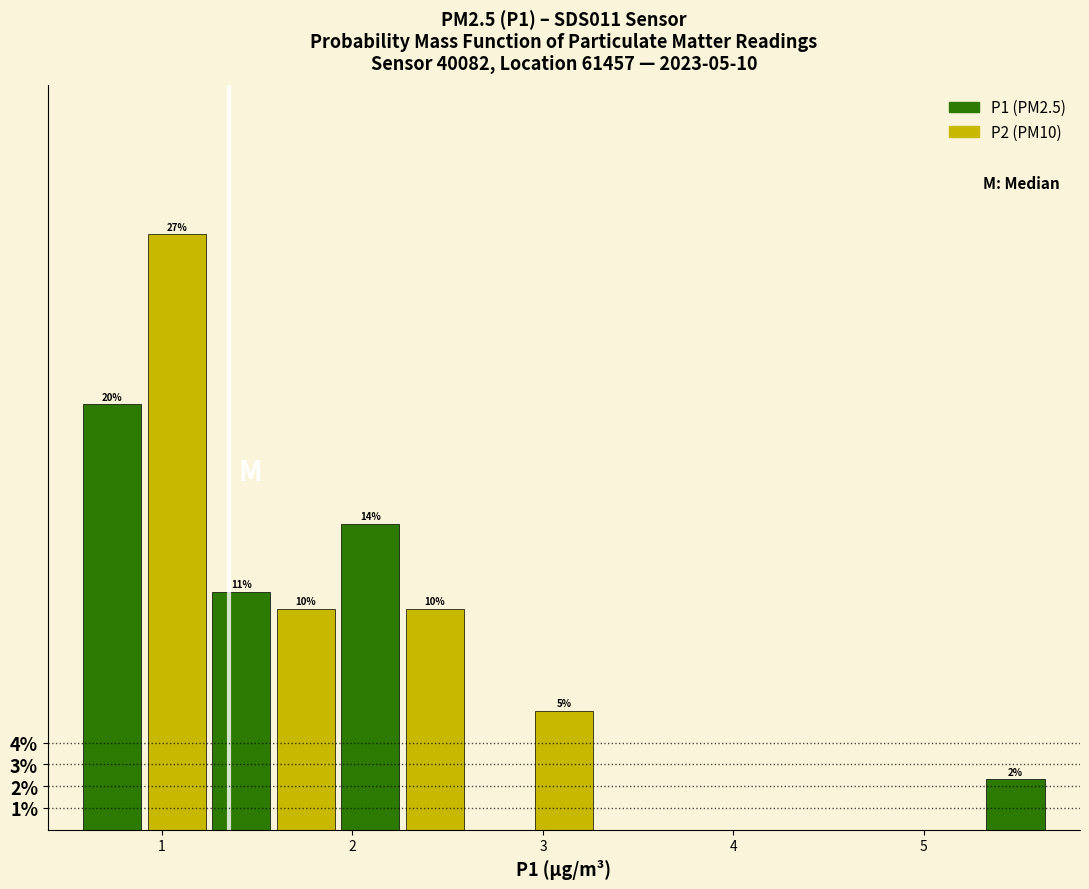

Around what value on the x-axis is the tallest bar? Give the approximate position of its centre, as read against the axis.

1.1